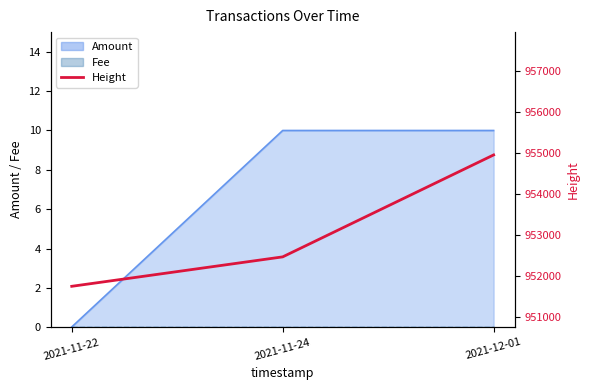

Count the values in the range 951739 to 954948.

3